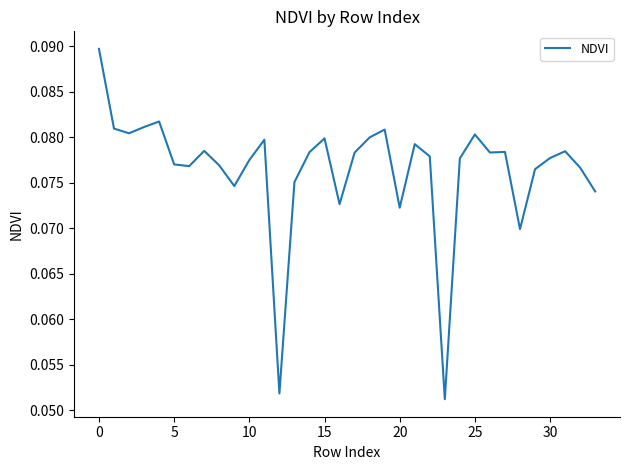

How many lines are shown in the chart?

1